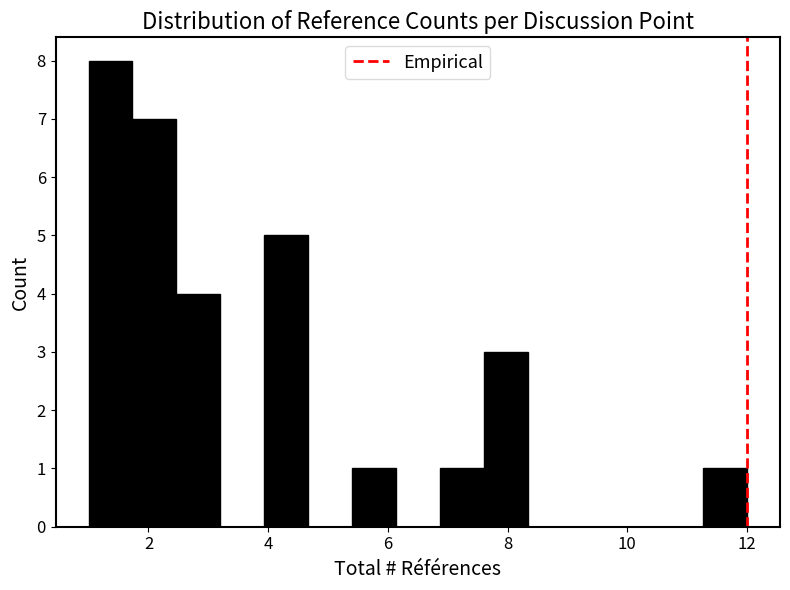

Read against the x-axis, roughly where is the centre of the tallest bar?

1.4